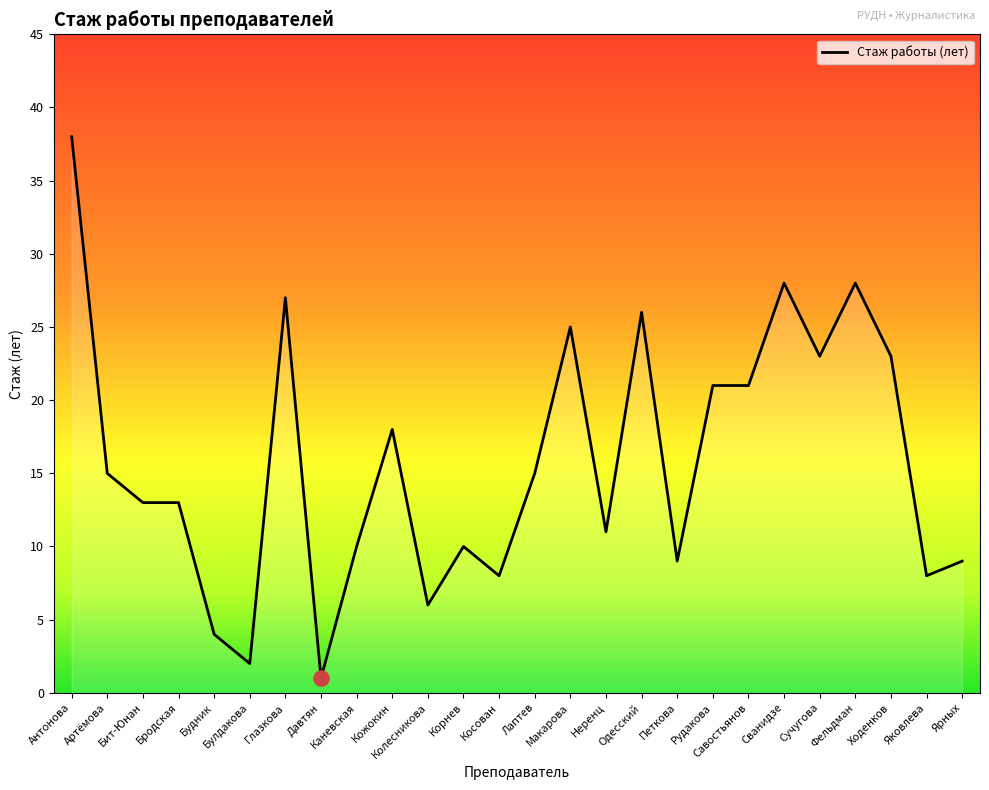

What is the ratio of the value at Петкова to the value at Лаптев?

0.6